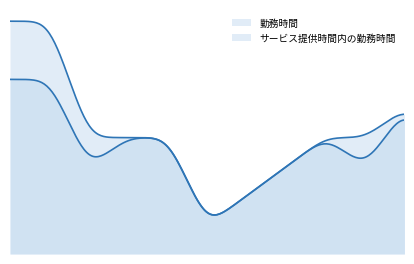

How many lines are shown in the chart?

2